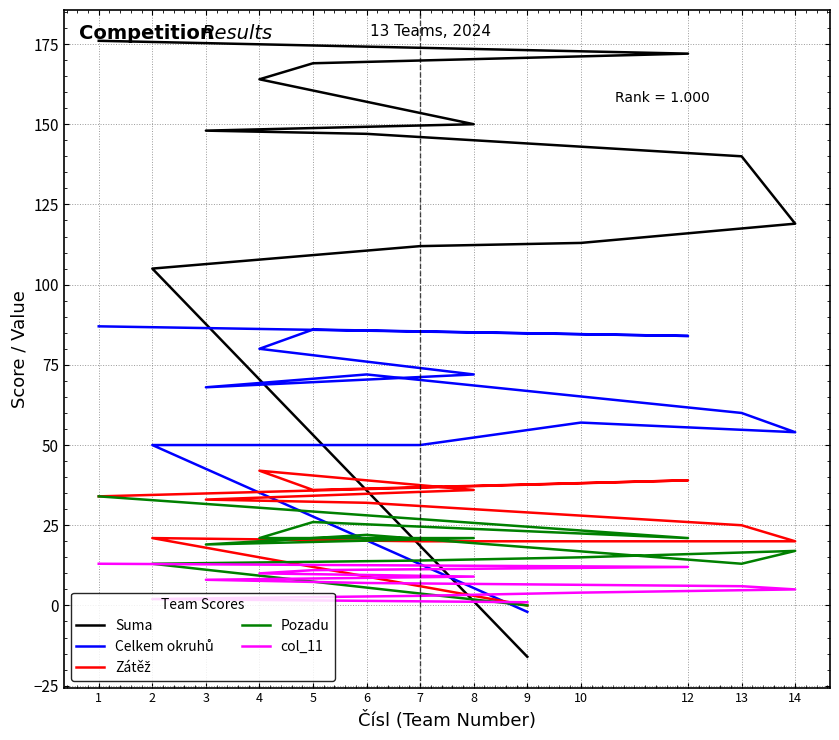

Which category has the highest value in the Pozadu series?

1